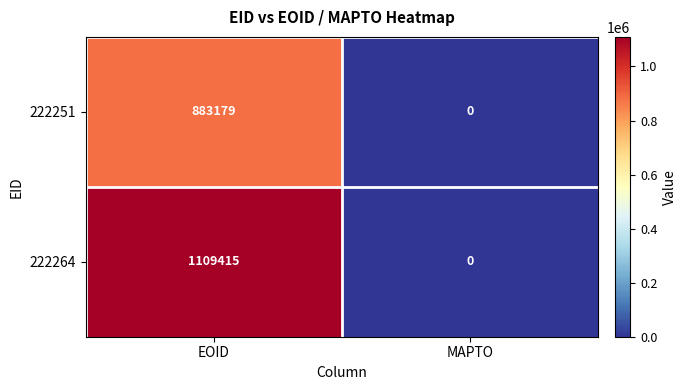

Reading right to left, extract all data points from this chart.

222251: MAPTO=0	EOID=883179
222264: MAPTO=0	EOID=1109415